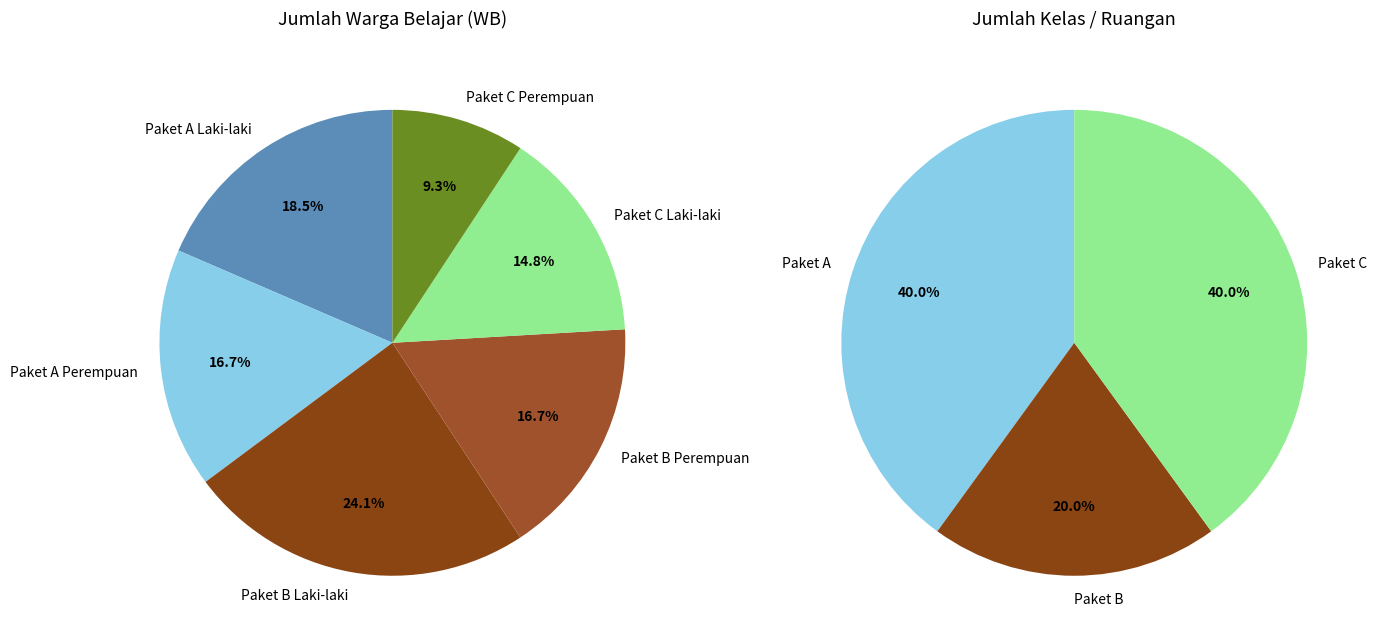

Is it true that 1 is 48% of the pie?

False